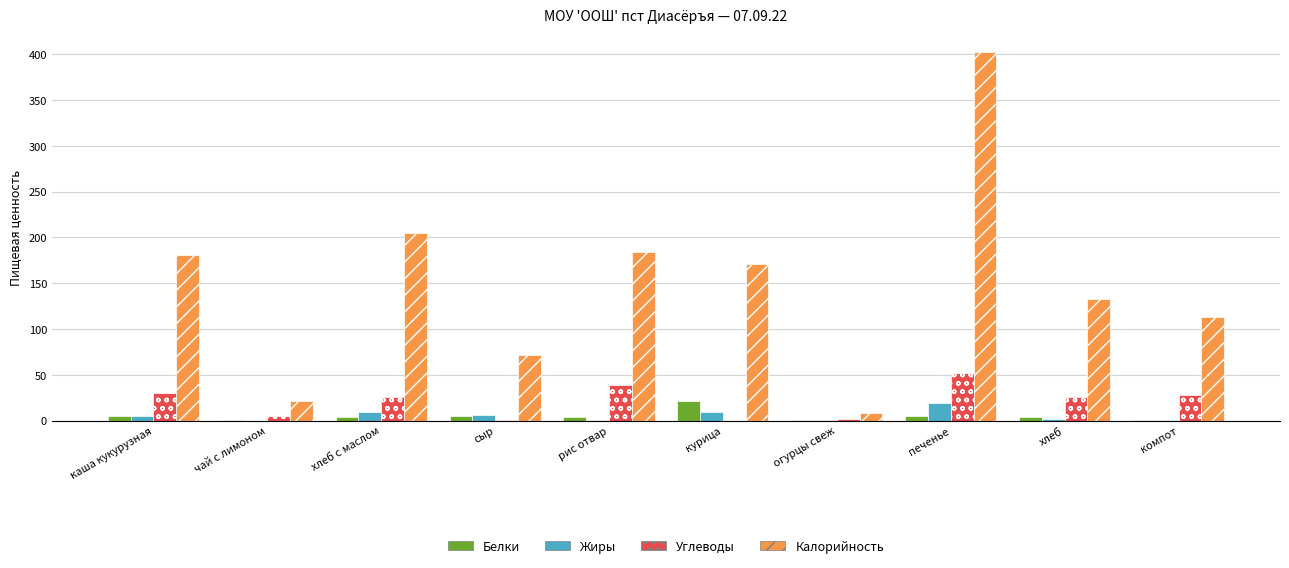

True or false: Жиры has a value of 19.3 at печенье.

True